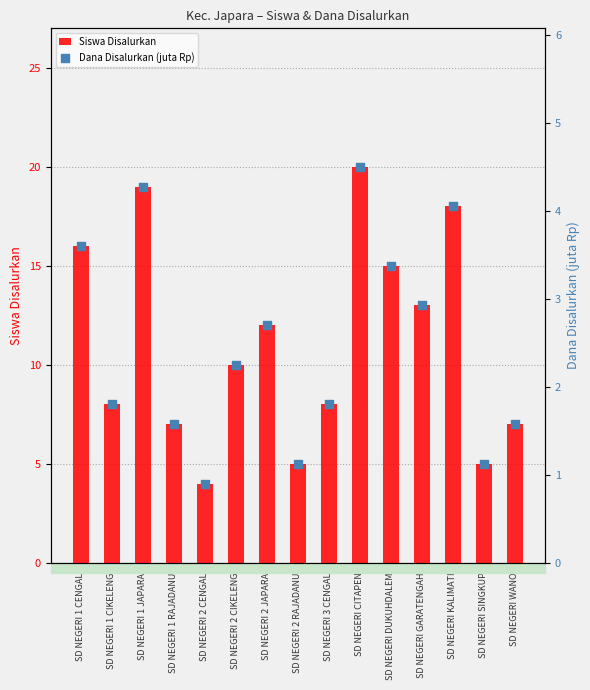

Which series reaches the minimum Y coordinate?

Dana Disalurkan (juta Rp)